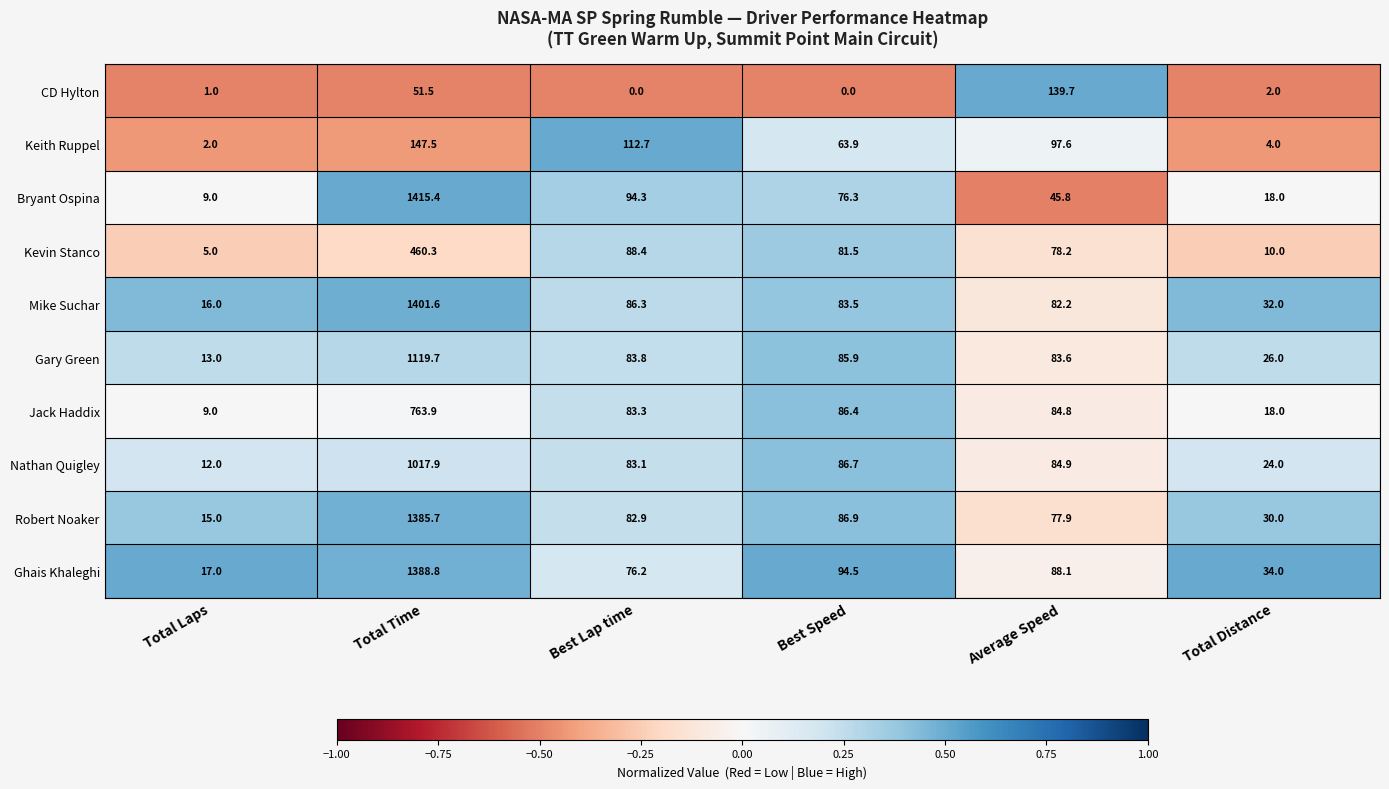

What is the sum of the Bryant Ospina values at Average Speed and Total Time?

1461.2